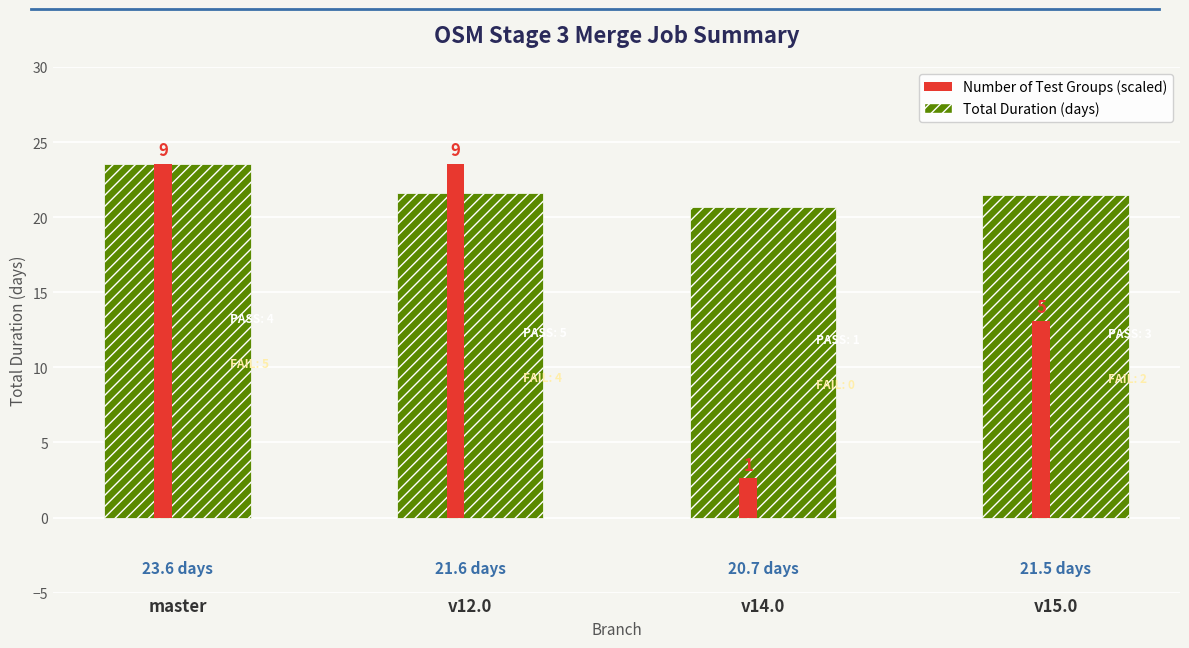

How many bars are there in total?

8